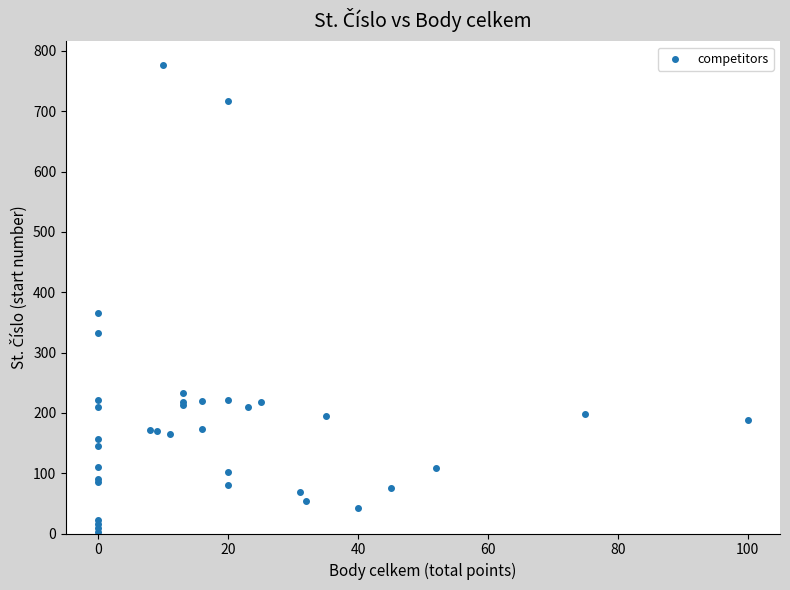

What Y value in the scatter plot is closest to 389?

366